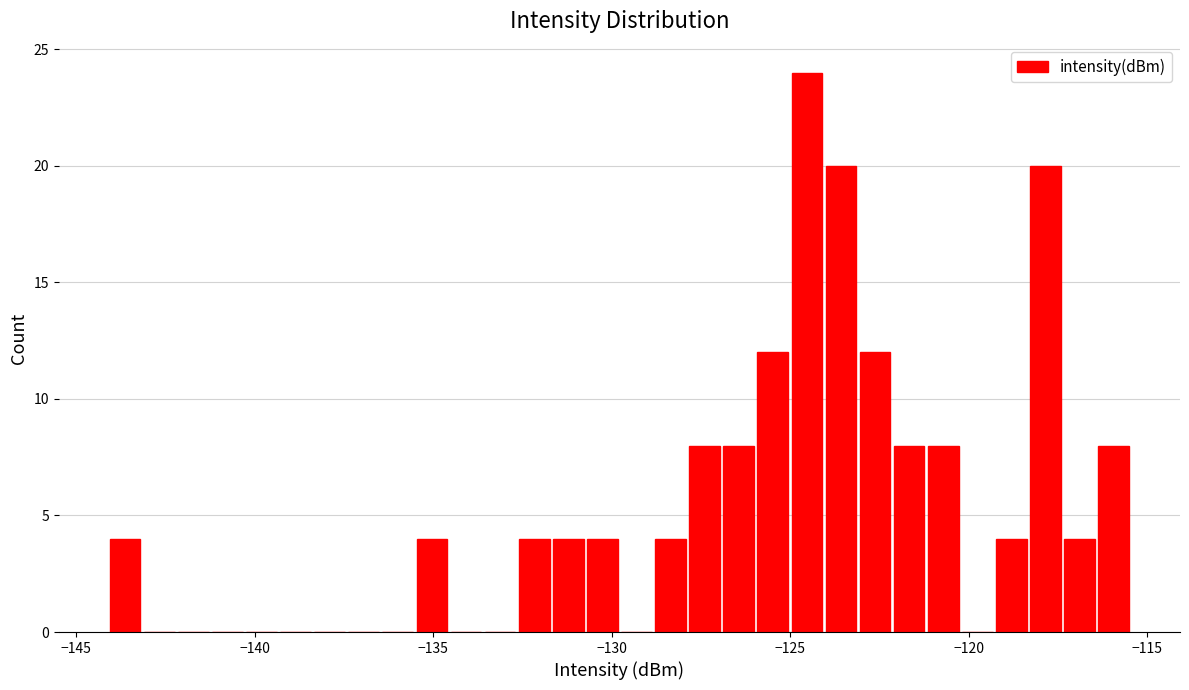

Around what value on the x-axis is the tallest bar? Give the approximate position of its centre, as read against the axis.

-124.5